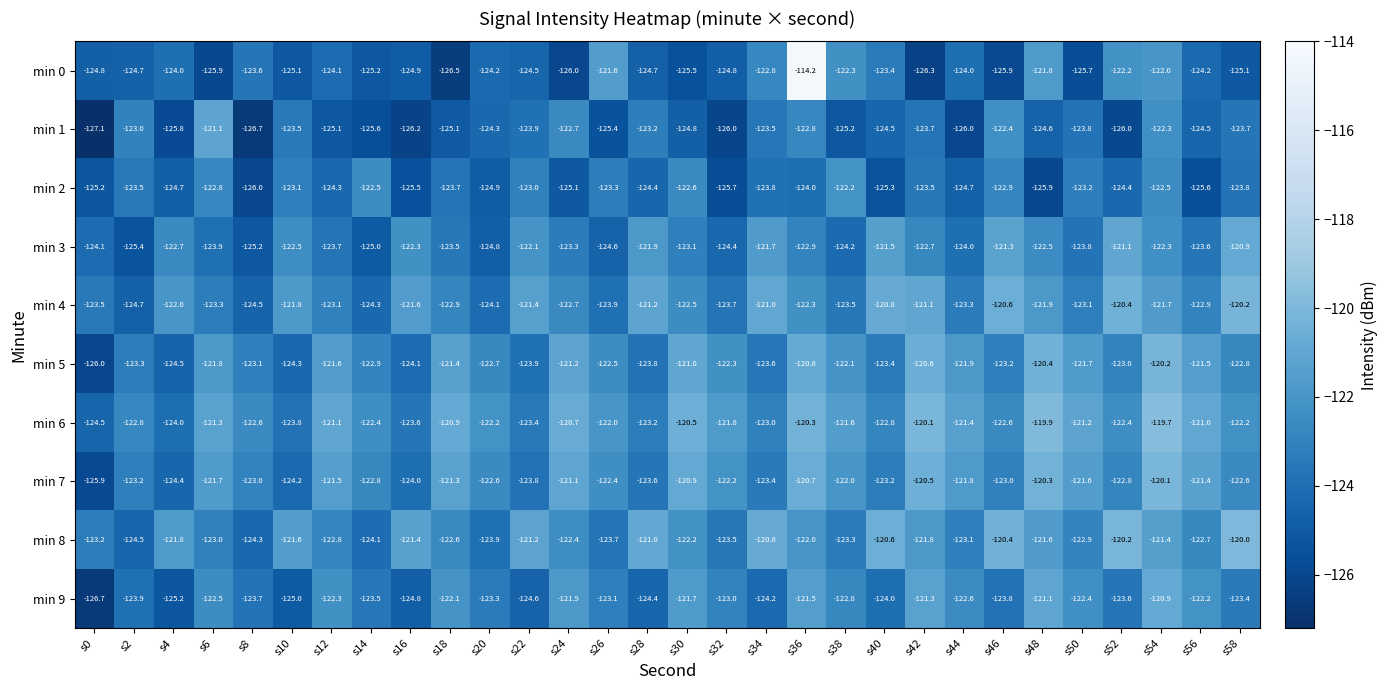

Which series has the widest spread of values?

min 0